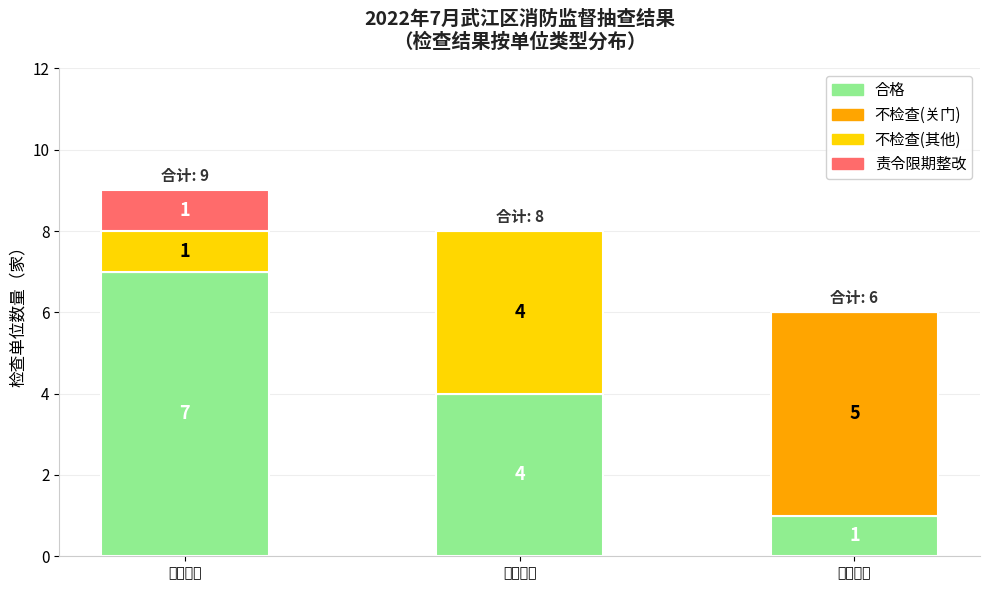

Reading left to right, transcribe the values for 合格.

重点单位=7	一般单位=4	九小场所=1